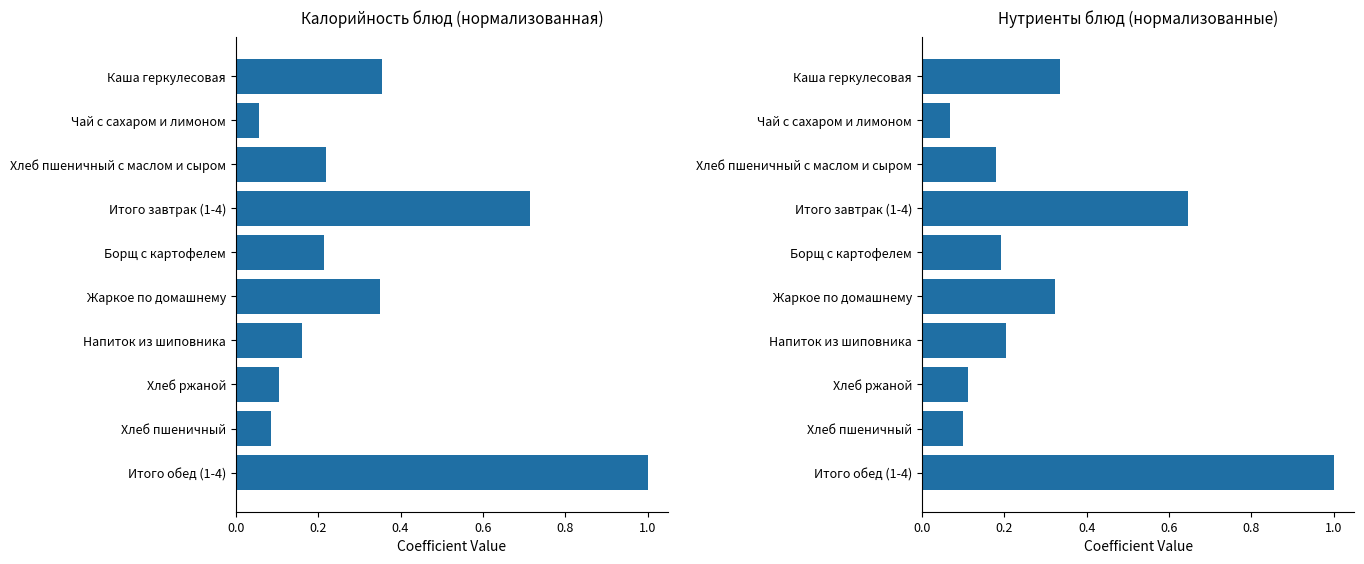

List the series in order of their overall mean, highest first.

Калорийность, Нутриенты (Б+Ж+У)